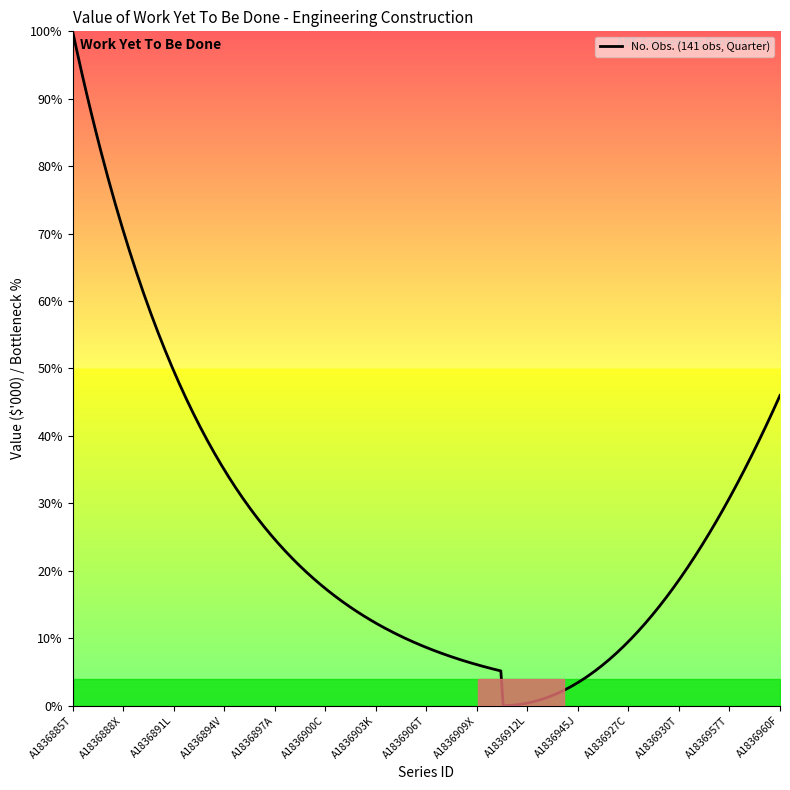

What is the difference between the maximum and minimum values?

100.0